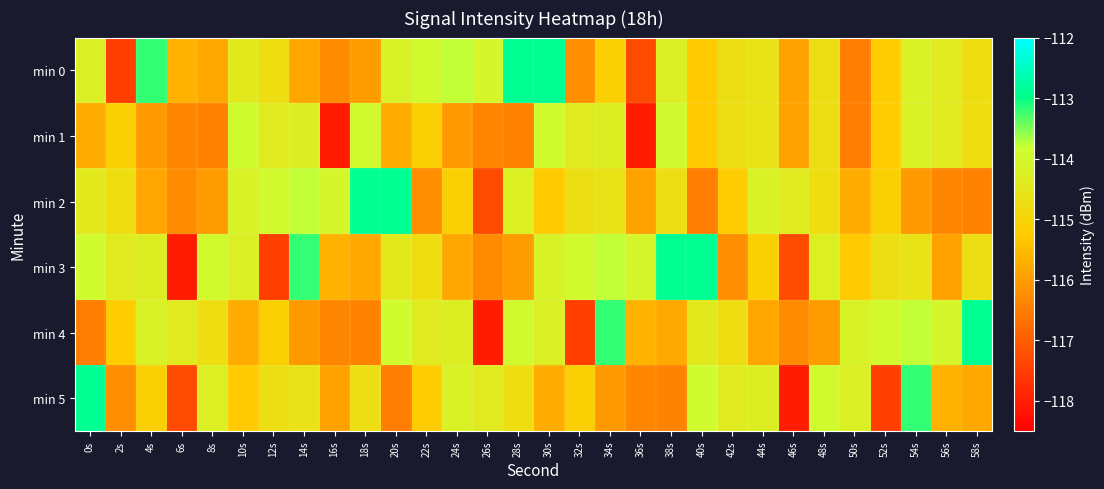

How many categories are shown in the chart?

30